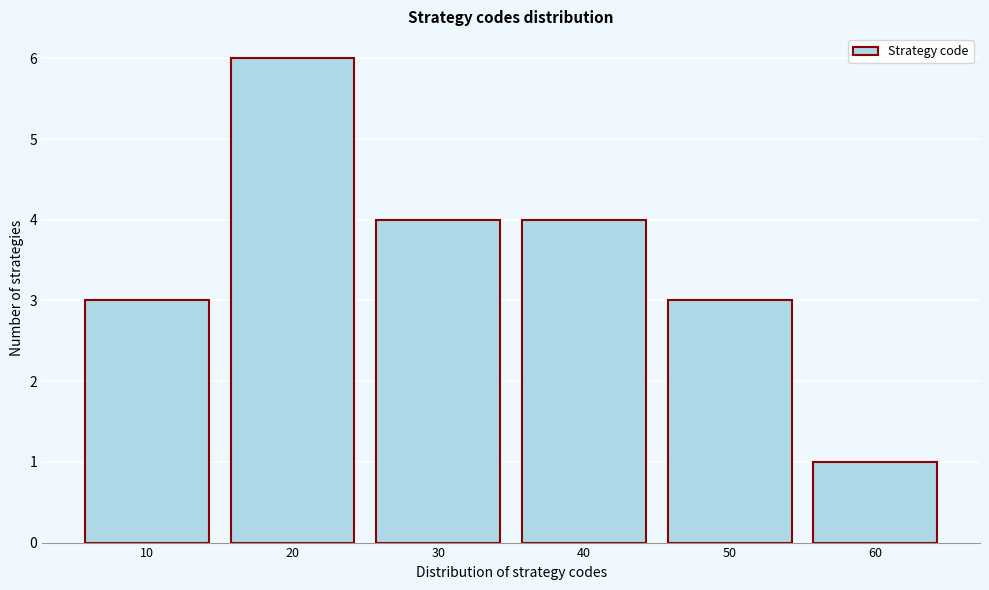

Reading right to left, what are all the values shown in this chart?

1	3	4	4	6	3